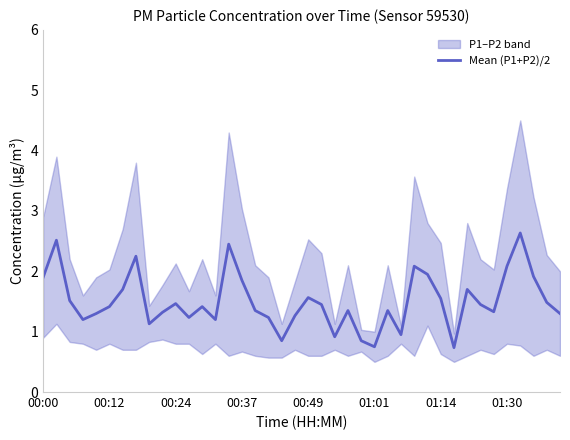

Where is the data nearest to the value 1?

27